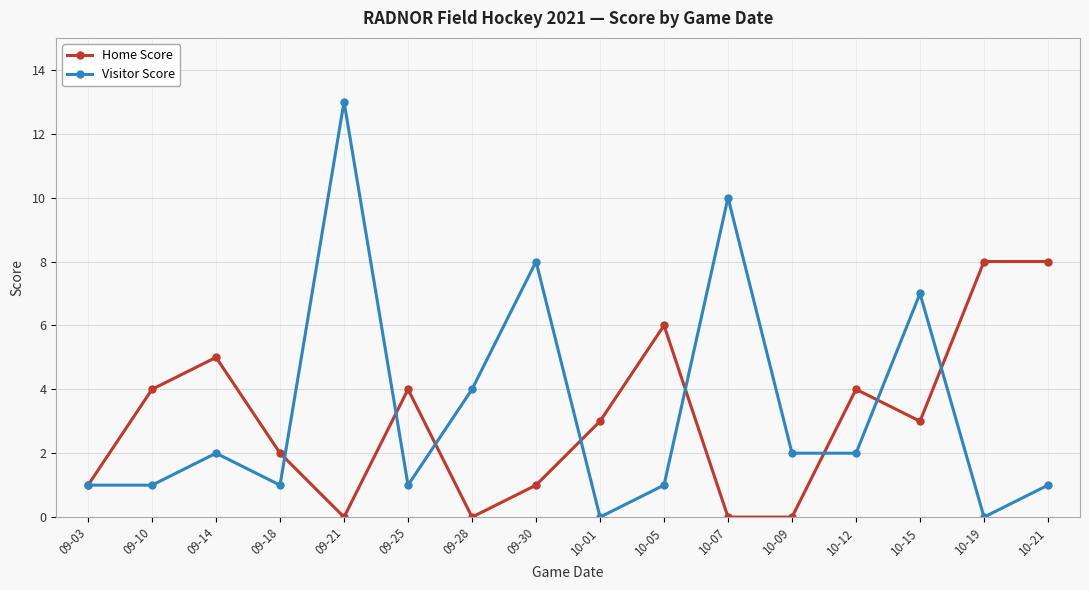

The value of Home Score at 09-25 is 4. True or false?

True